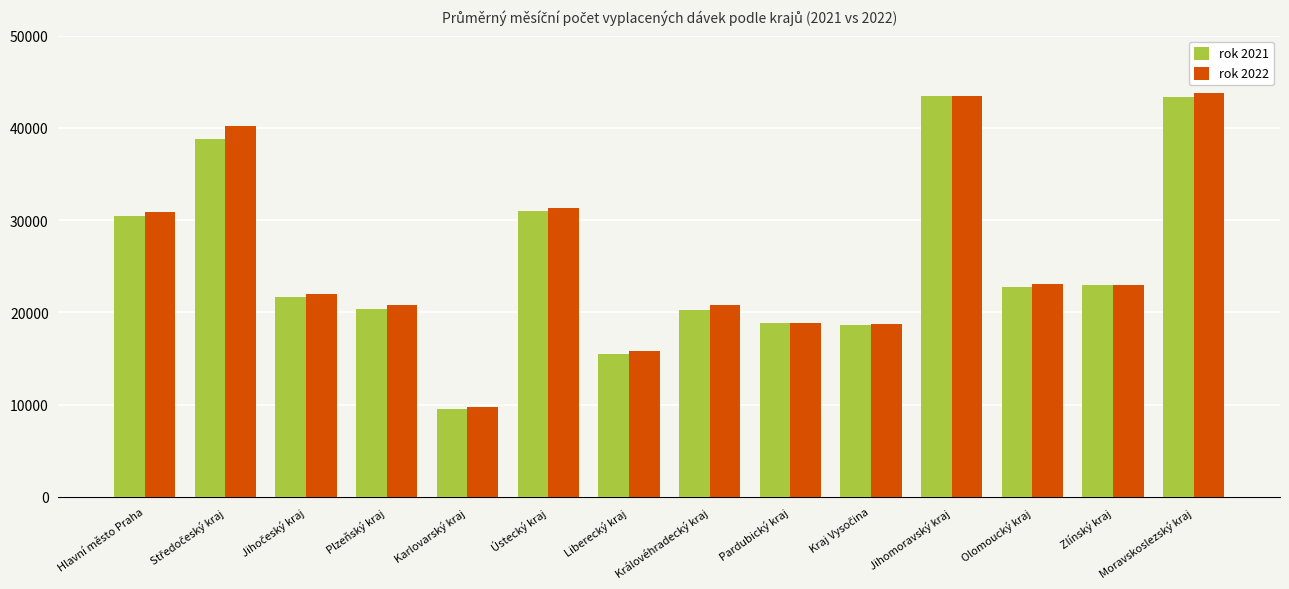

What is the sum of all rok 2022 values?

362340